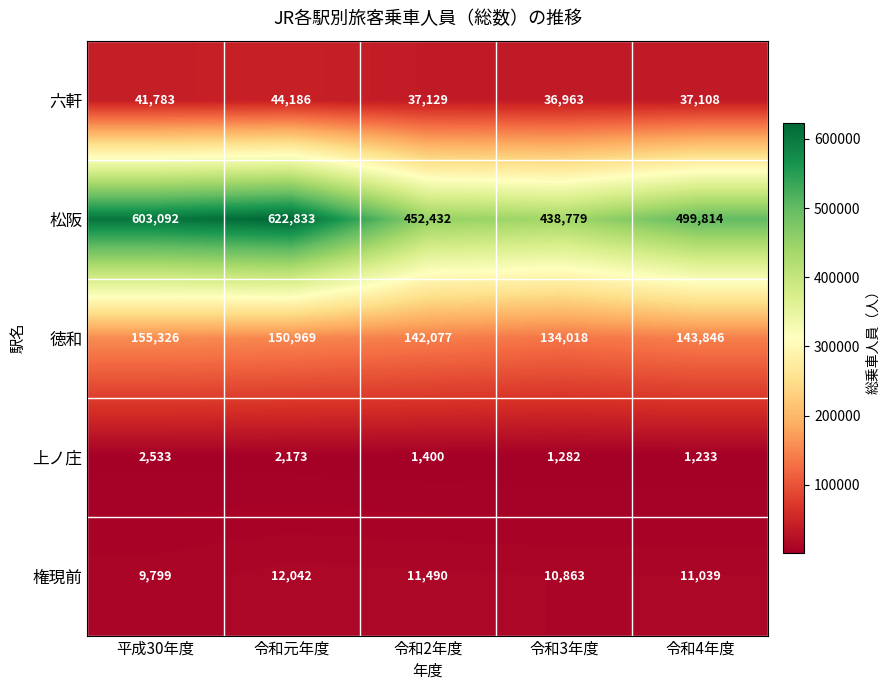

Which category has the lowest value across all series?

令和4年度